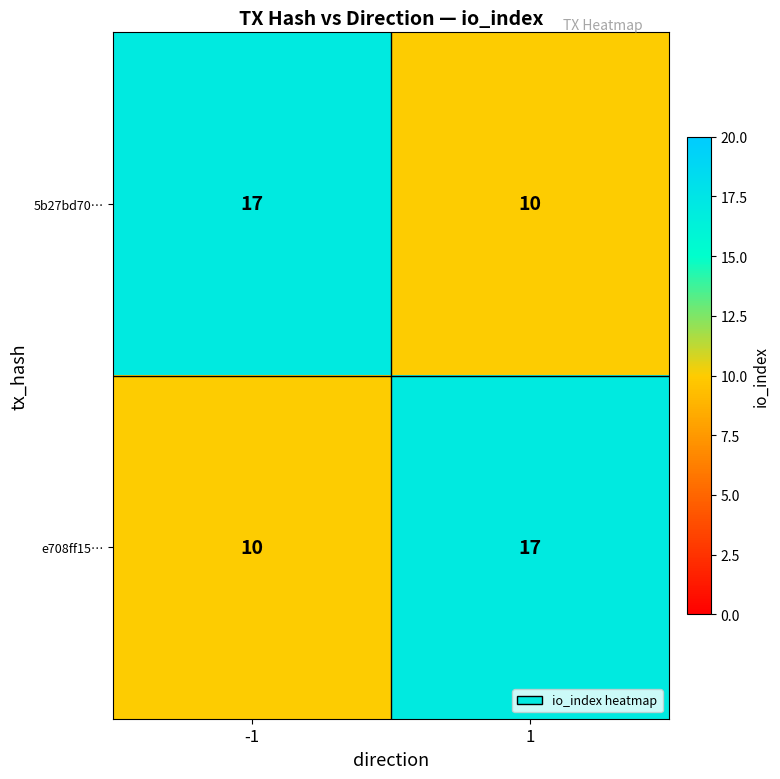

What is the total value across all series at 1?

27